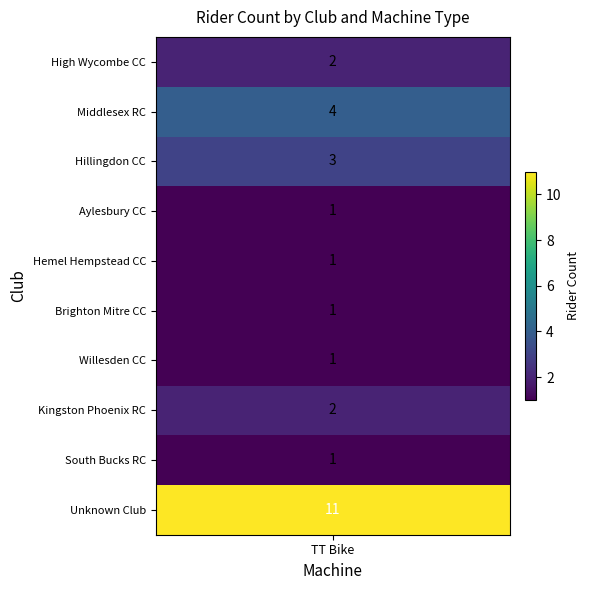

How many distinct data groups are displayed?

10